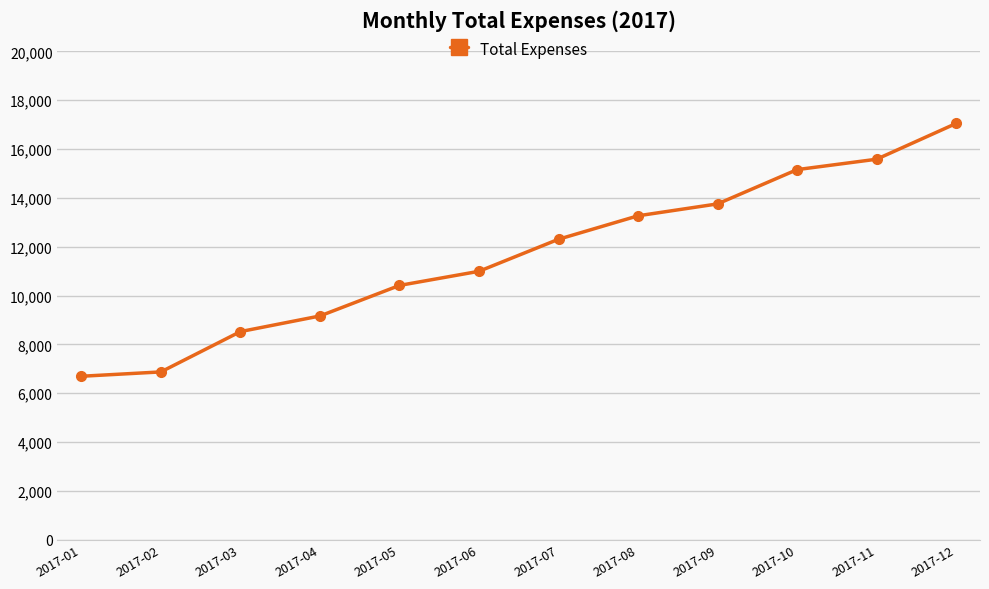

Rank the categories by value from lowest to highest.

2017-01, 2017-02, 2017-03, 2017-04, 2017-05, 2017-06, 2017-07, 2017-08, 2017-09, 2017-10, 2017-11, 2017-12